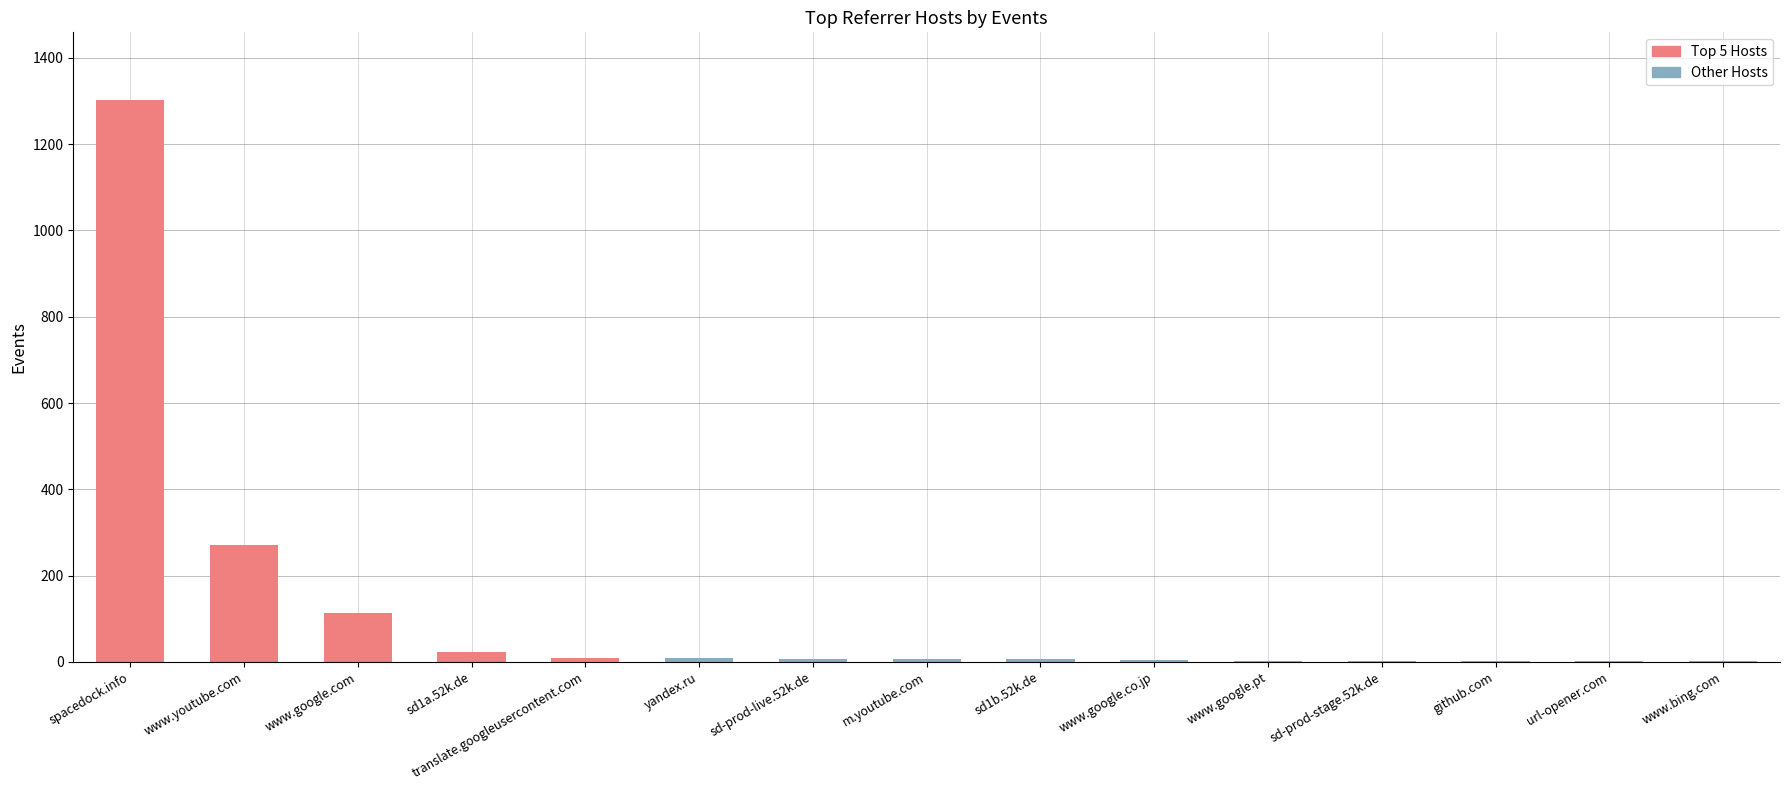

What is the ratio of the value at www.bing.com to the value at sd1b.52k.de?

0.3